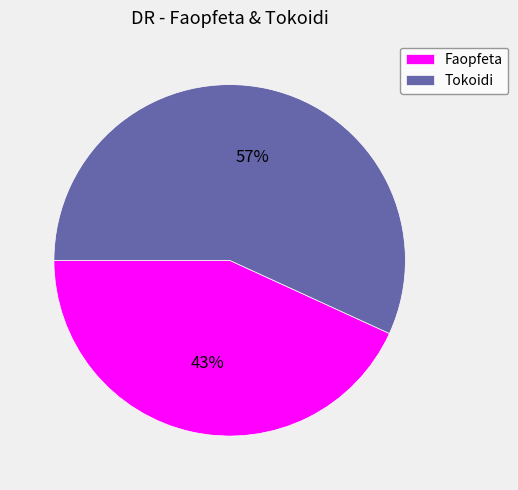

To the nearest percent, what is the difference between the Tokoidi and Faopfeta slice percentages?

14%